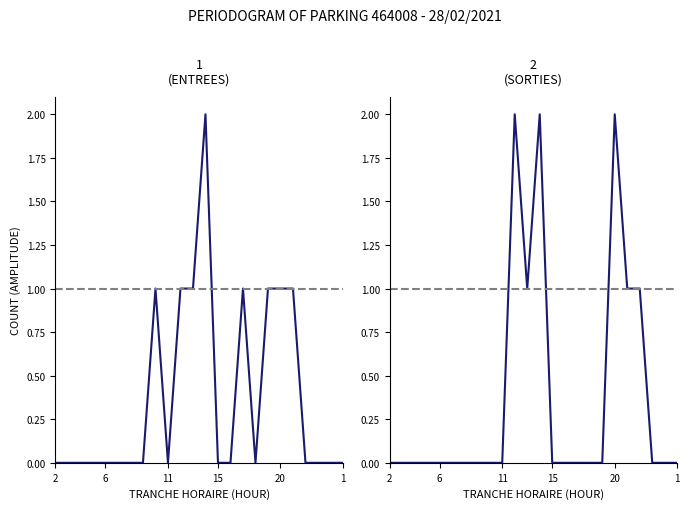

What is the maximum value shown in the chart?

2